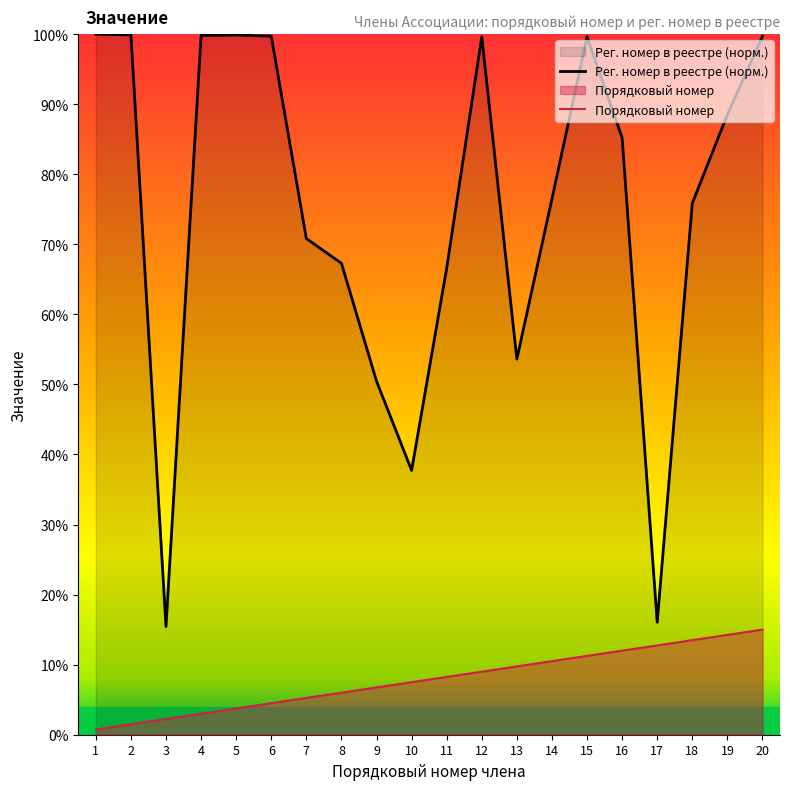

What is the difference between the maximum and second lowest values in the Члены (порядковый номер) series?

13.5